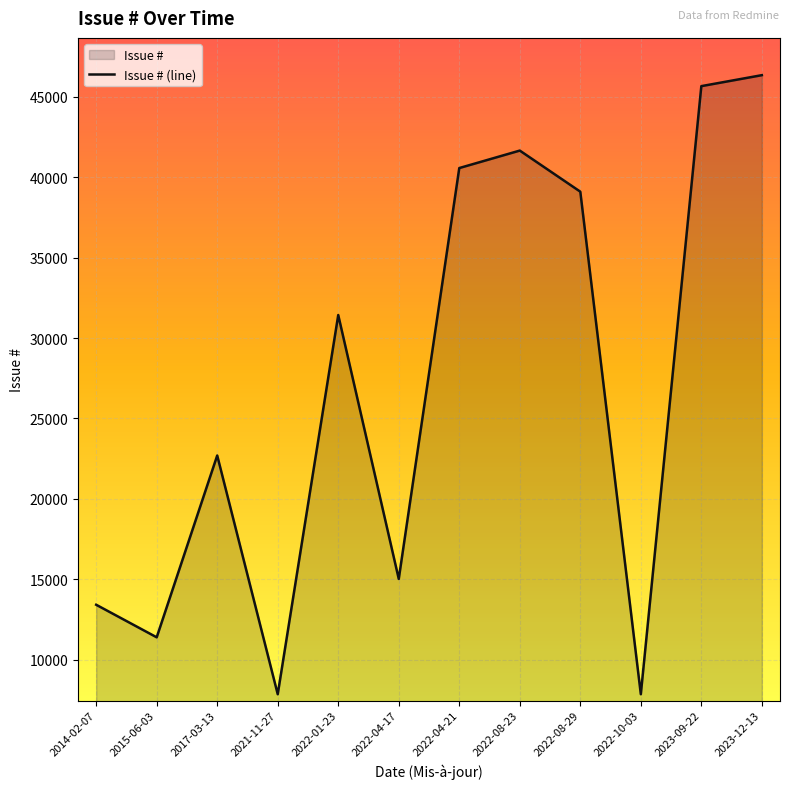

How many values exceed 31431?

5